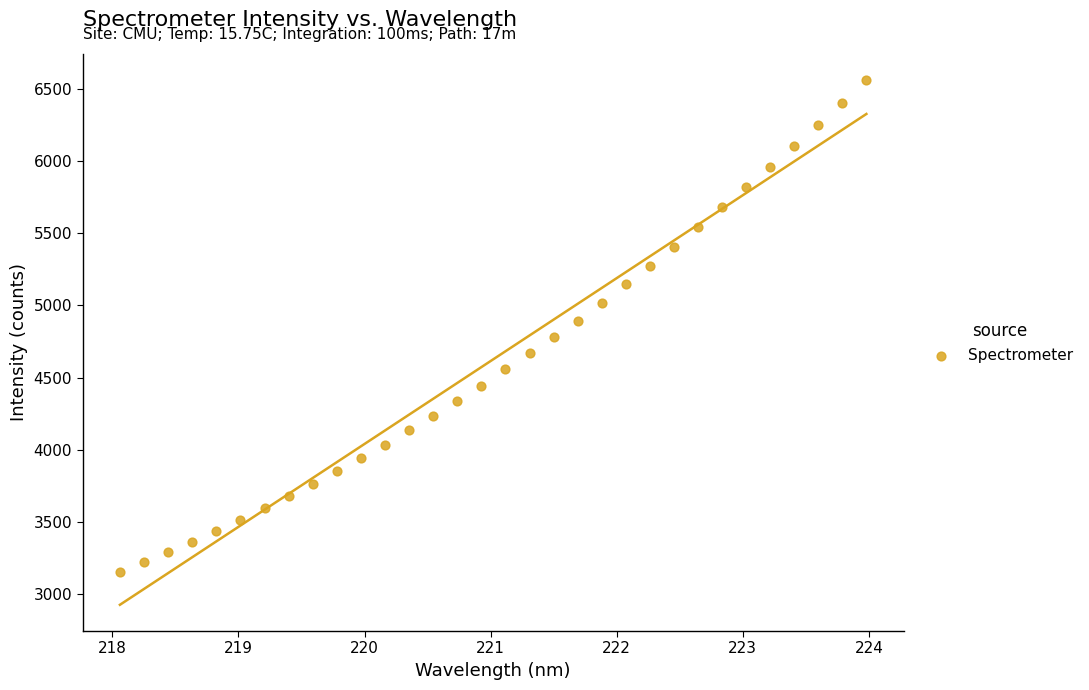

What is the range of X values (max minus min)?

5.9